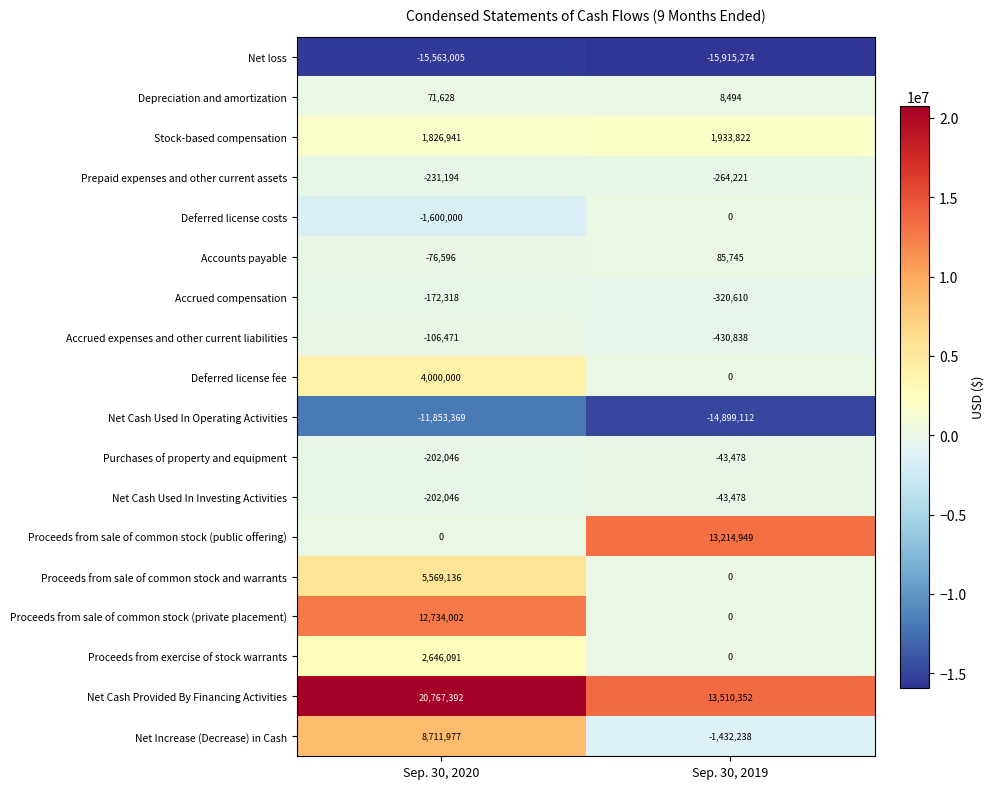

Rank the categories by Net Cash Used In Investing Activities value from highest to lowest.

Sep. 30, 2019, Sep. 30, 2020